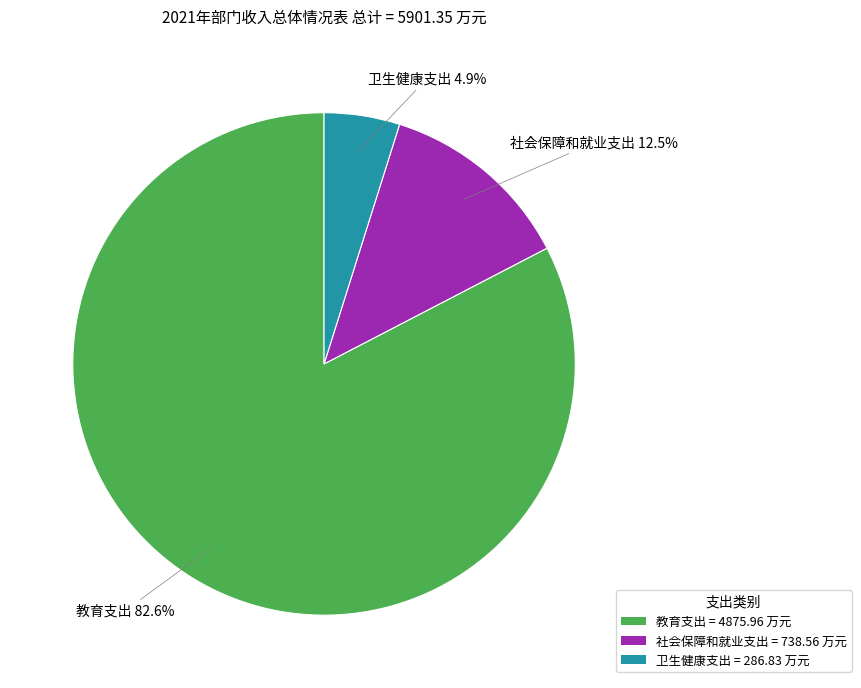

Is there any slice that represents more than half of the pie?

Yes